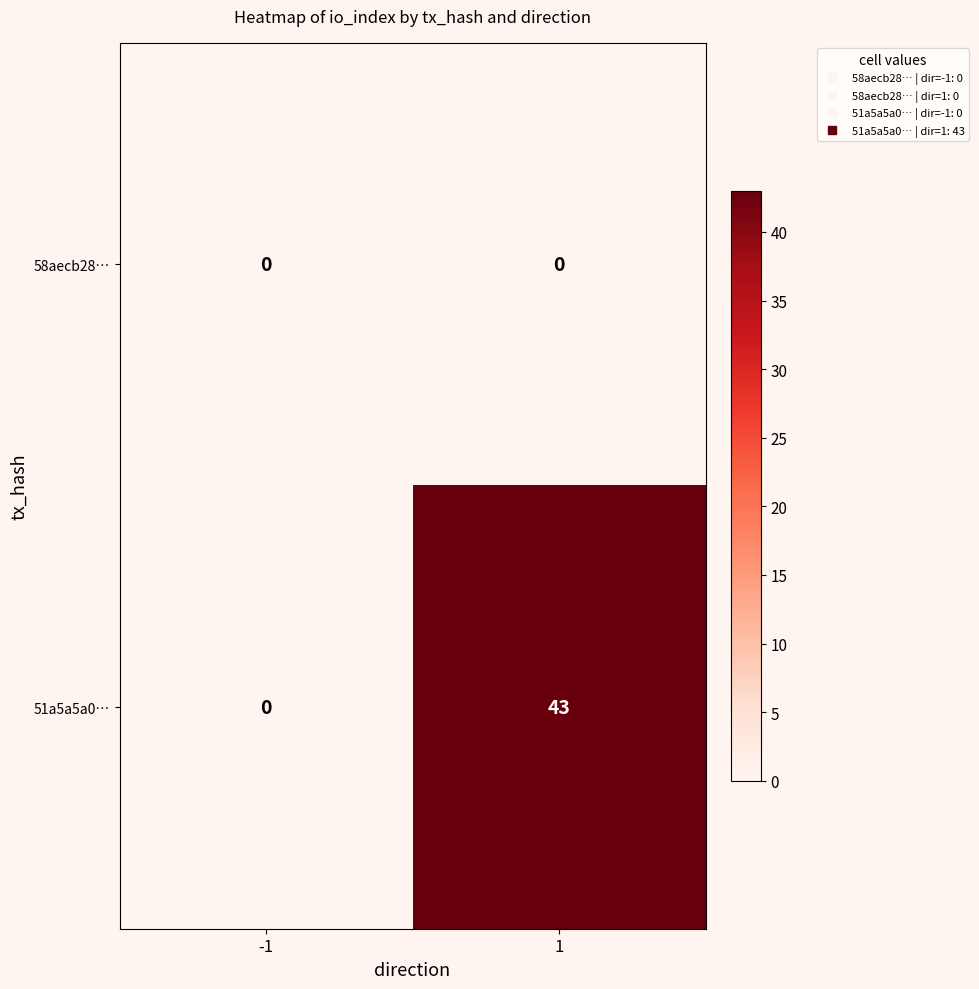

What is the difference between the maximum and minimum values in the 51a5a5a0… series?

43